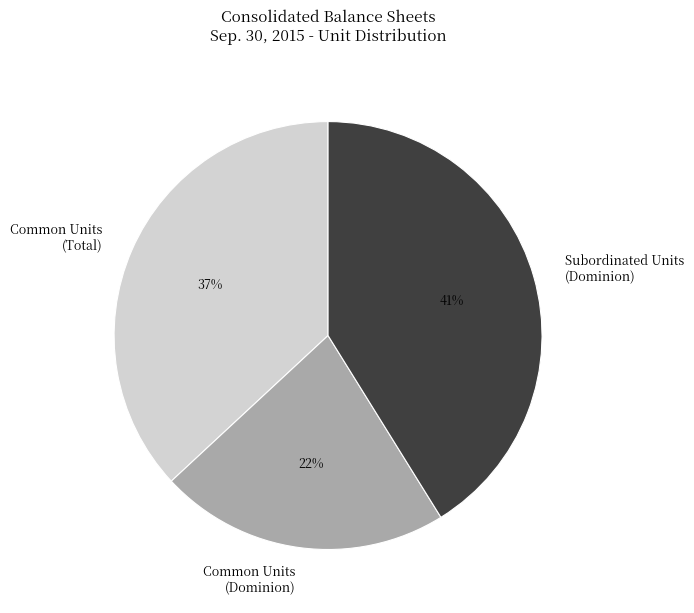

What is the smallest slice in the pie chart?

Common Units (Dominion)